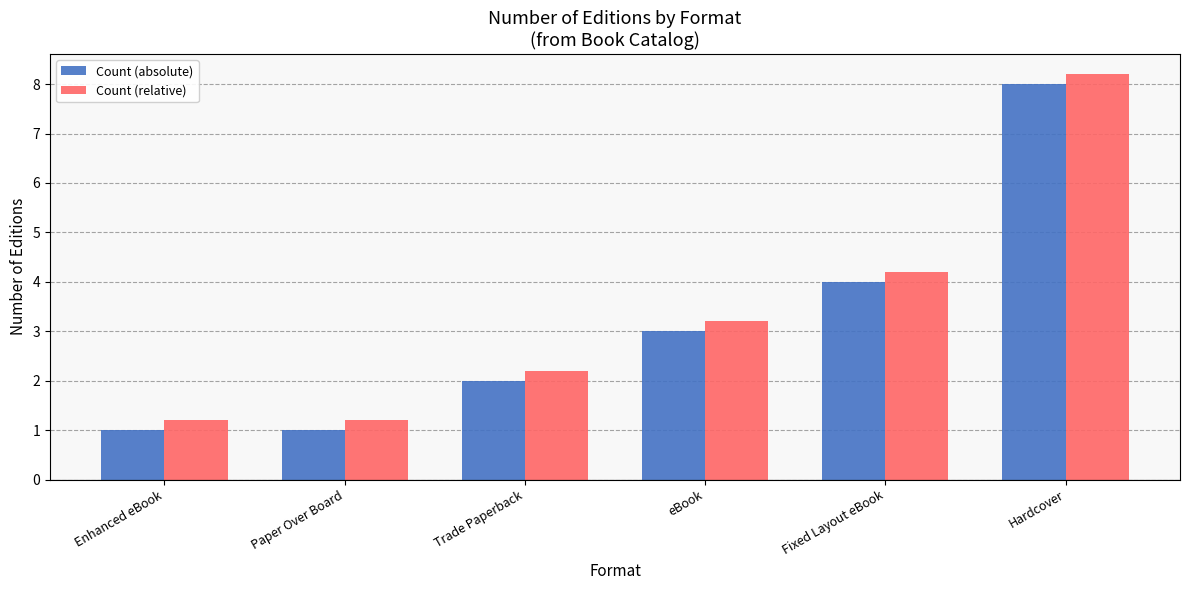

What is the smallest value displayed?

1.0